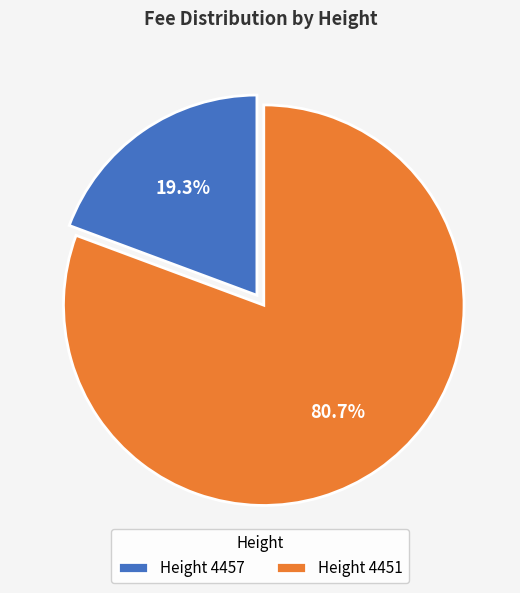

Between Height 4451 and Height 4457, which is larger?

Height 4451